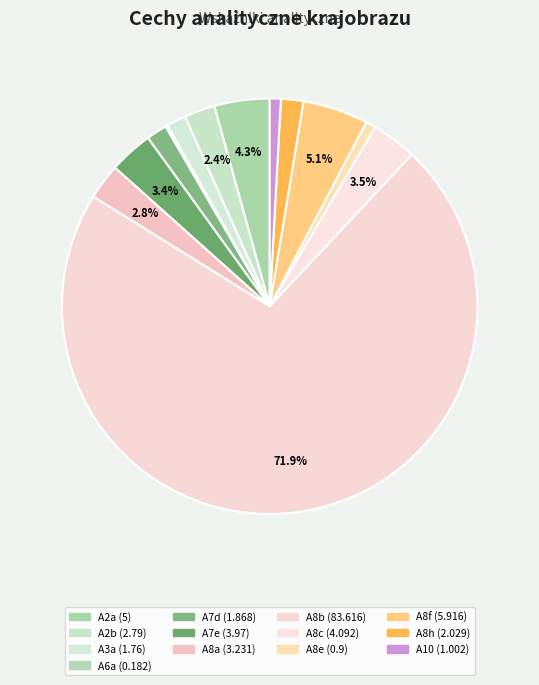

What is the largest slice in the pie chart?

A8b